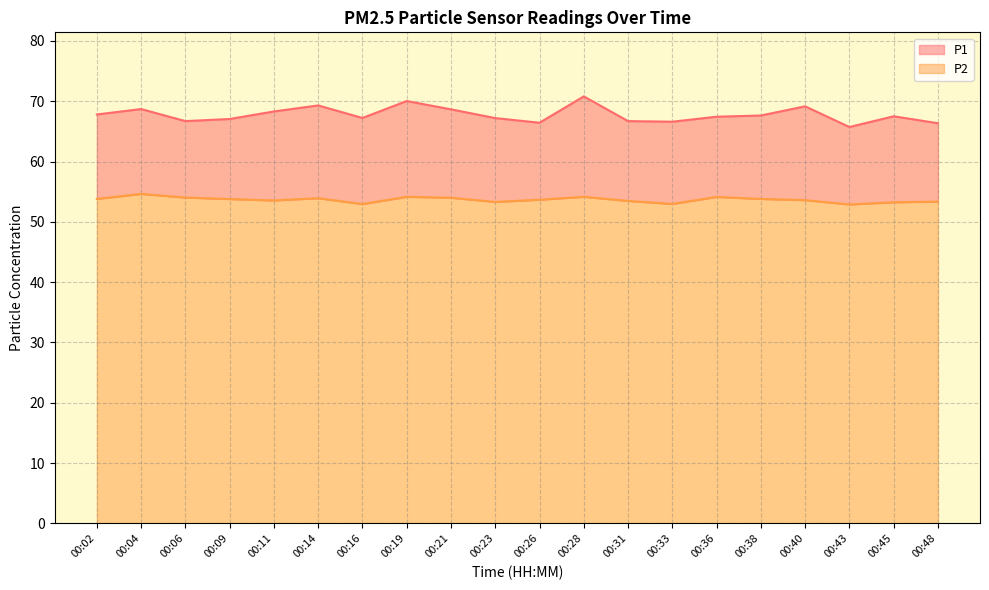

The value of P2 at 00:23 is 53.3. True or false?

True